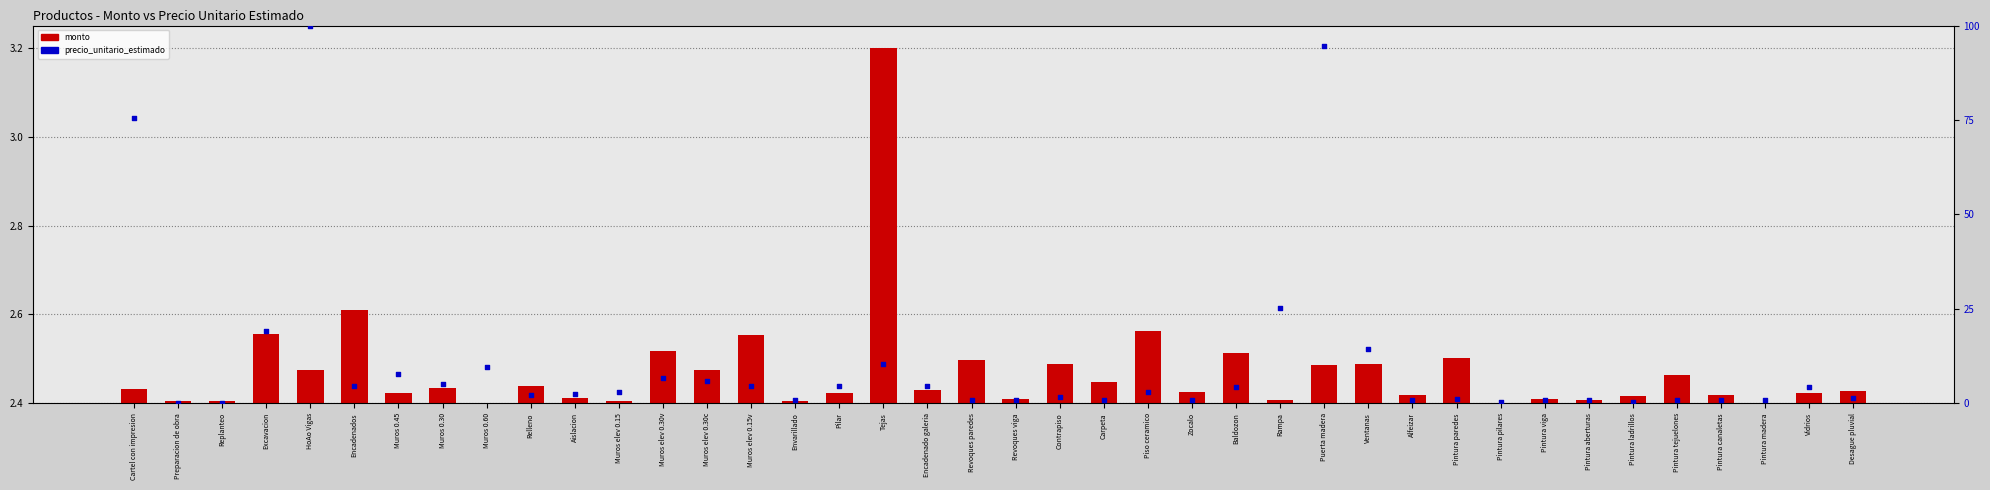

At which category is the sum across all series the highest?

HoAo Vigas